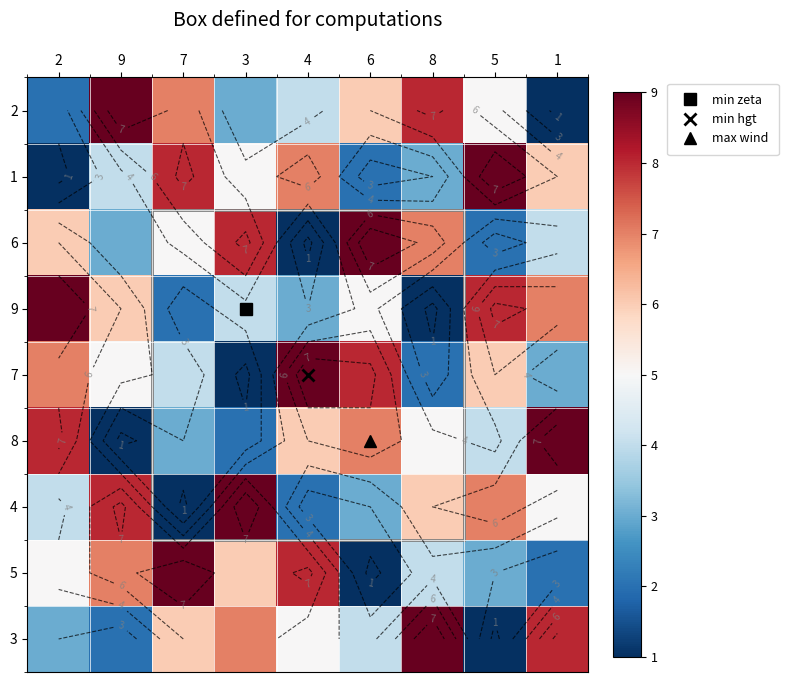

Between 9 and 7, which is larger?

9